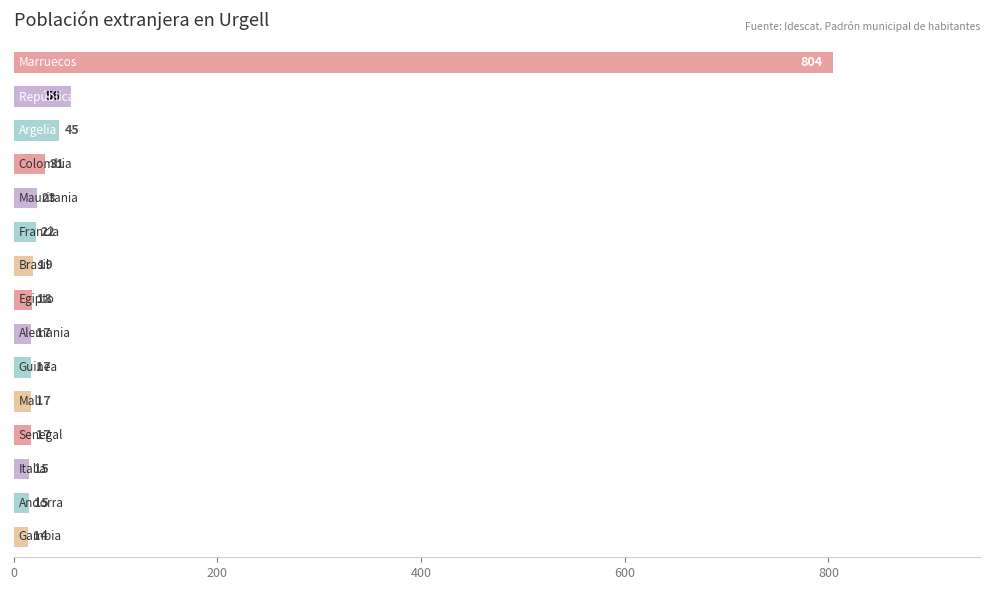

What is the difference between the maximum and second lowest values?

789